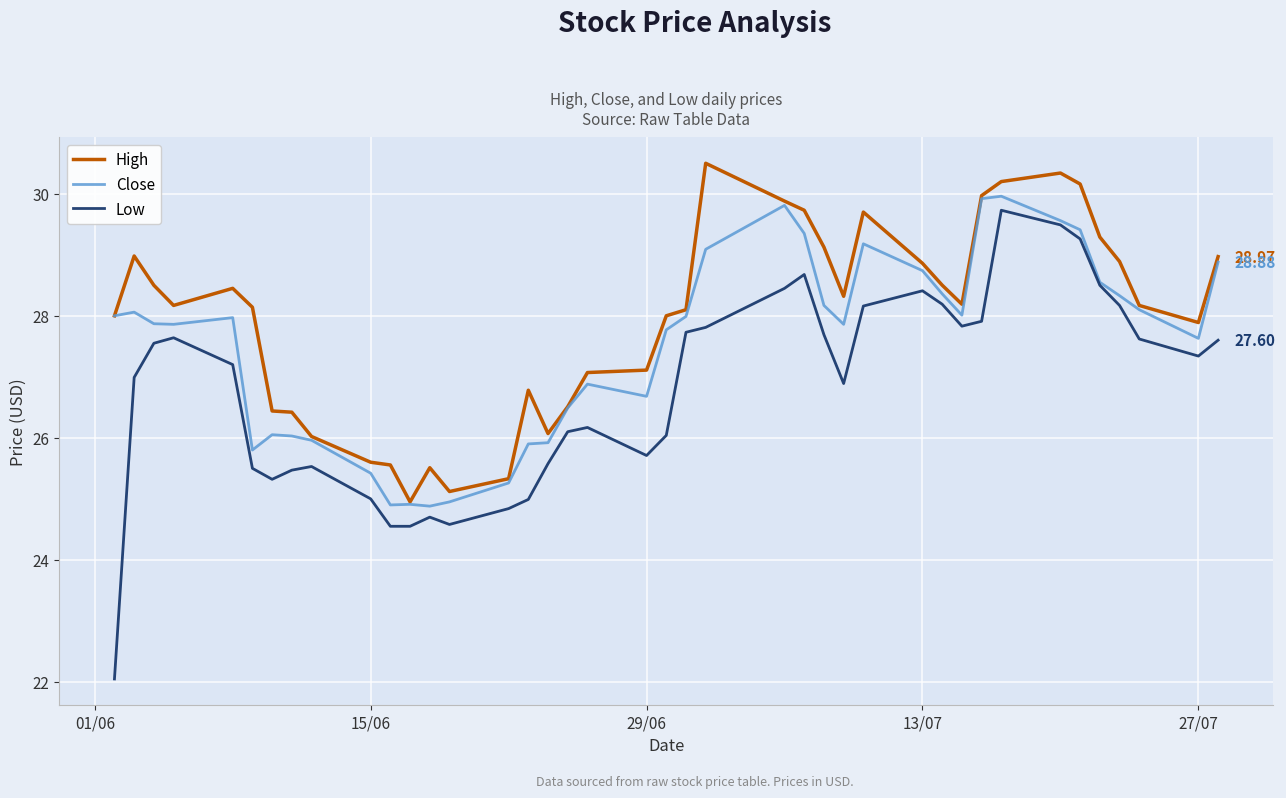

True or false: Low and High intersect in this chart.

False